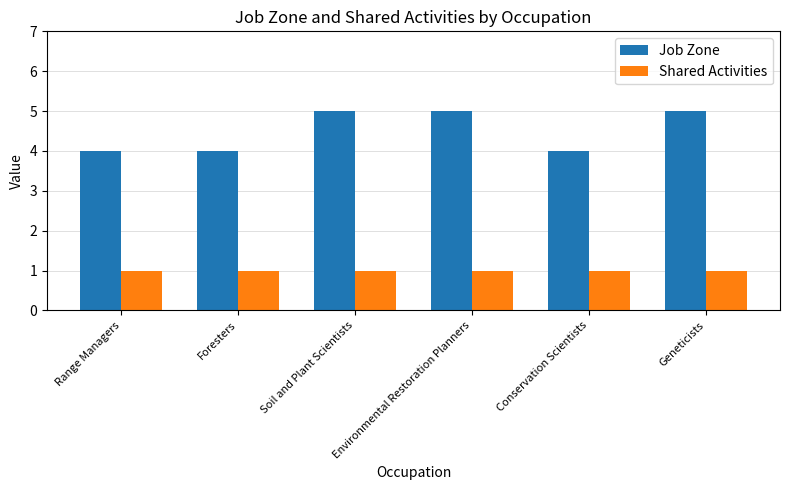

Reading left to right, what are all the values shown in this chart?

Job Zone: 4	4	5	5	4	5
Shared Activities: 1	1	1	1	1	1